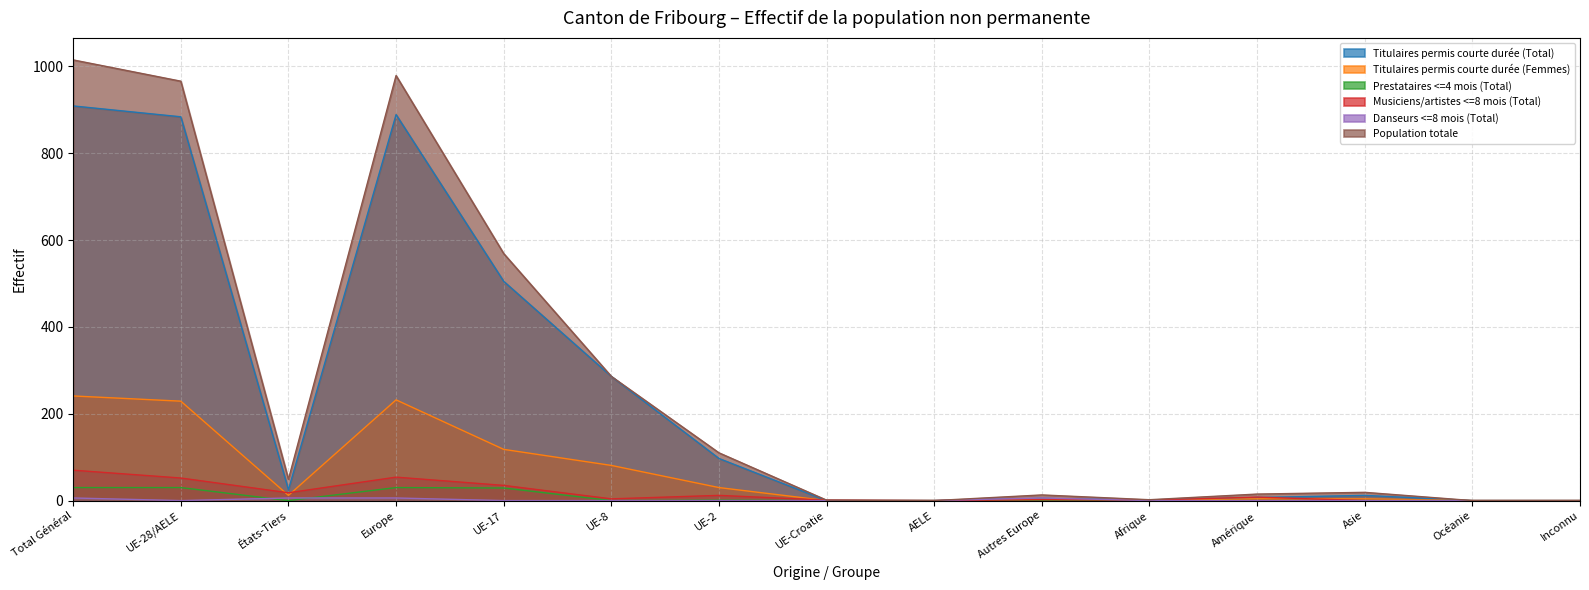

Which series has the widest spread of values?

Population totale